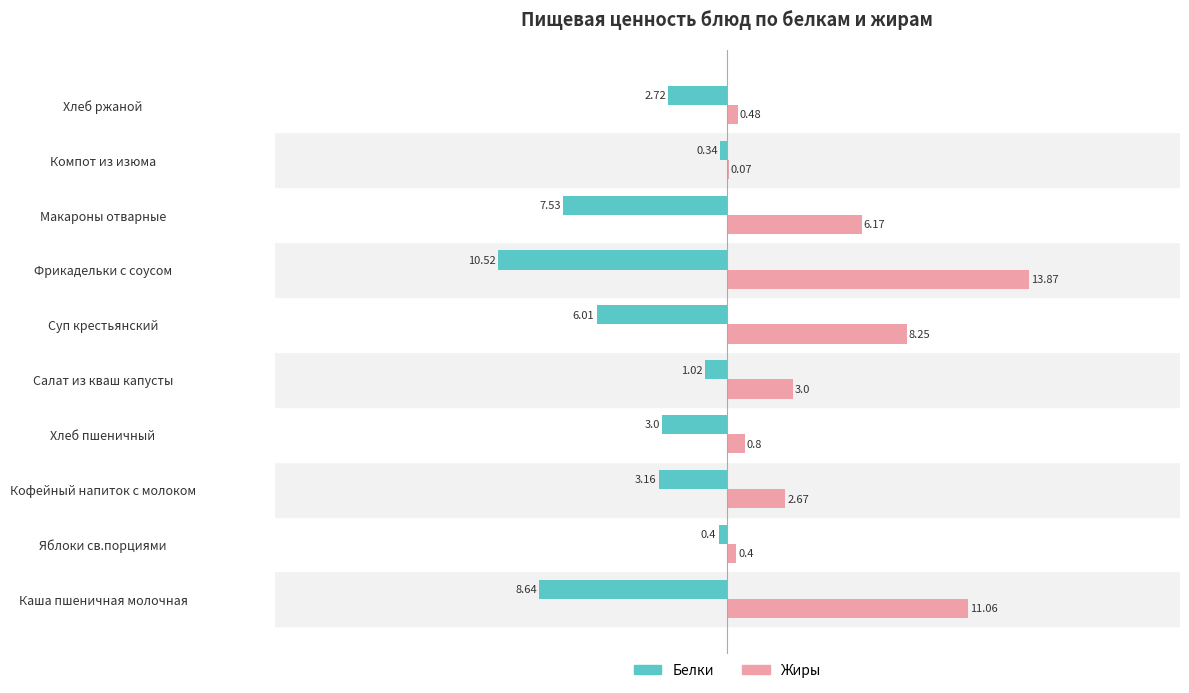

Where is Белки nearest to the value -5?

Суп крестьянский